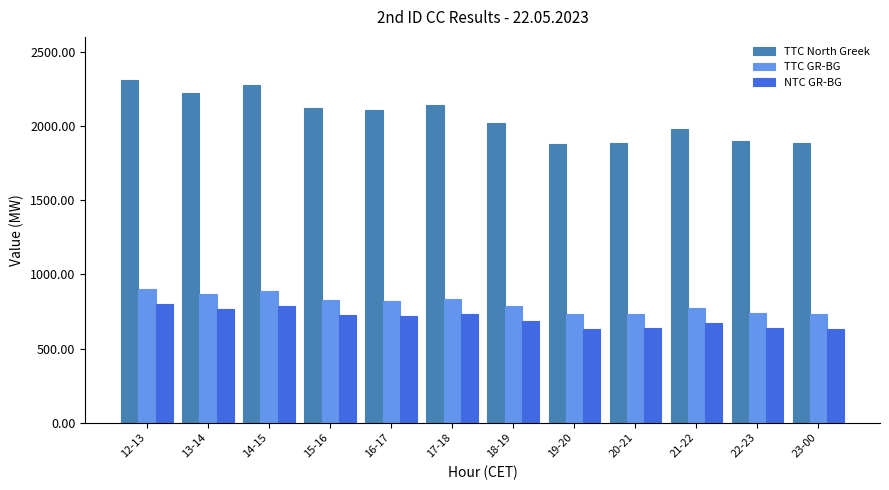

Between 13-14 and 19-20, which series saw the biggest shift?

TTC North Greek